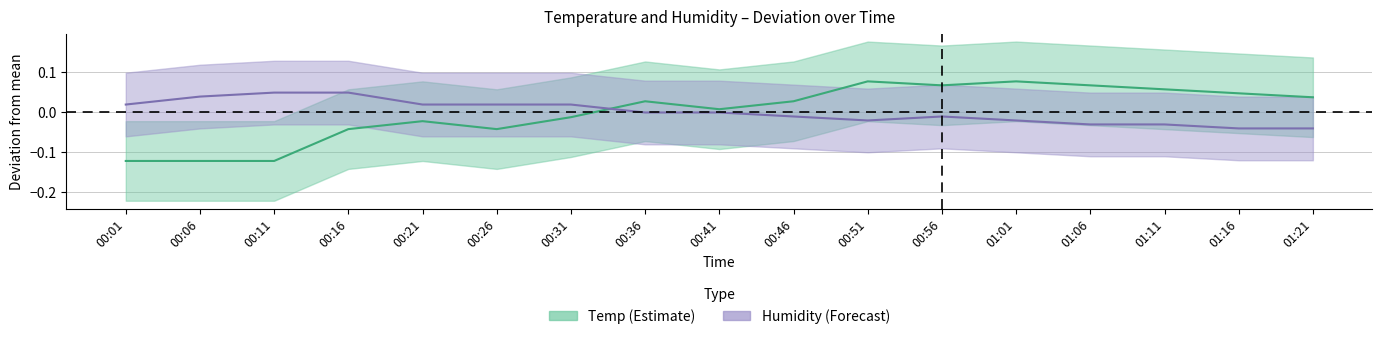

The value of Humidity at 01:01 is -0.0. True or false?

False